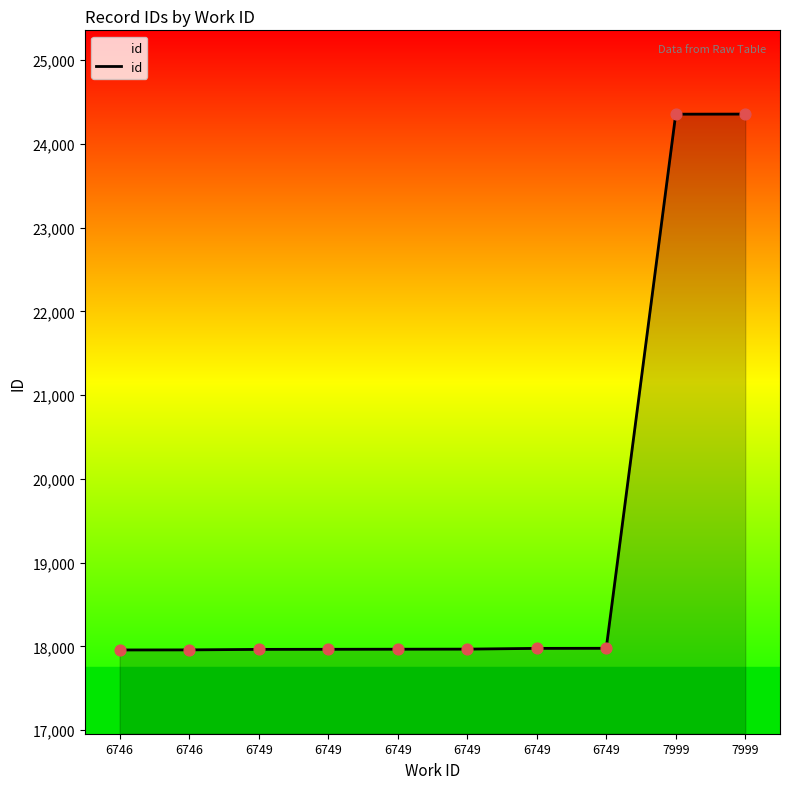

What is the ratio of the value at 6749 to the value at 6749?

1.0